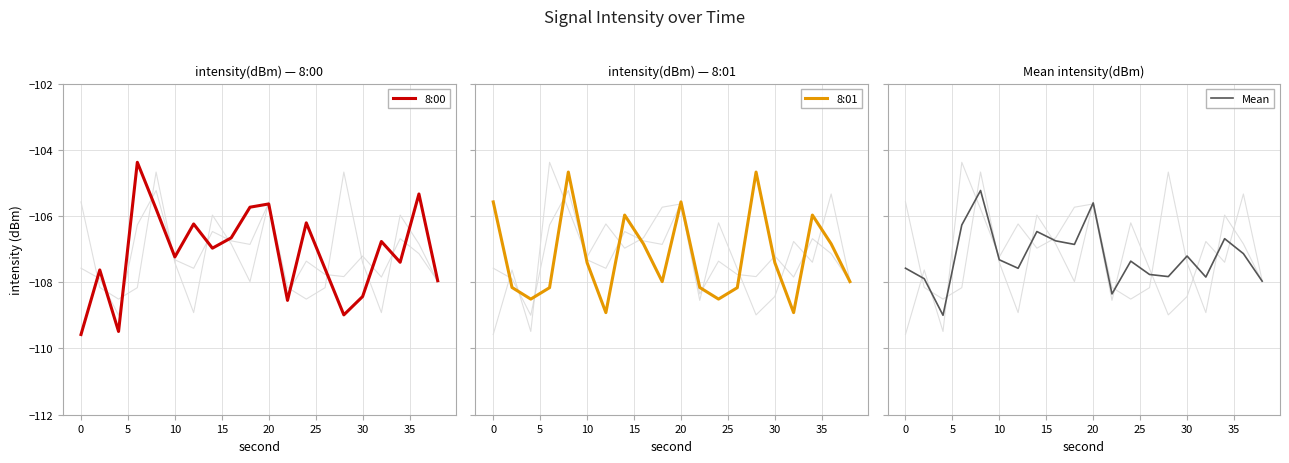

What is the difference between the maximum and minimum values in the Mean series?

3.8